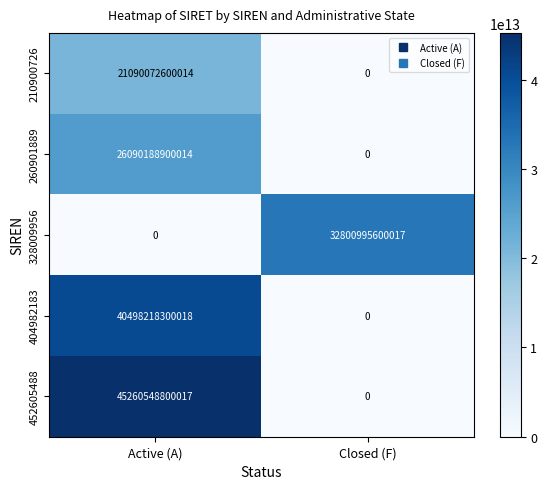

At which category is the sum across all series the highest?

Active (A)